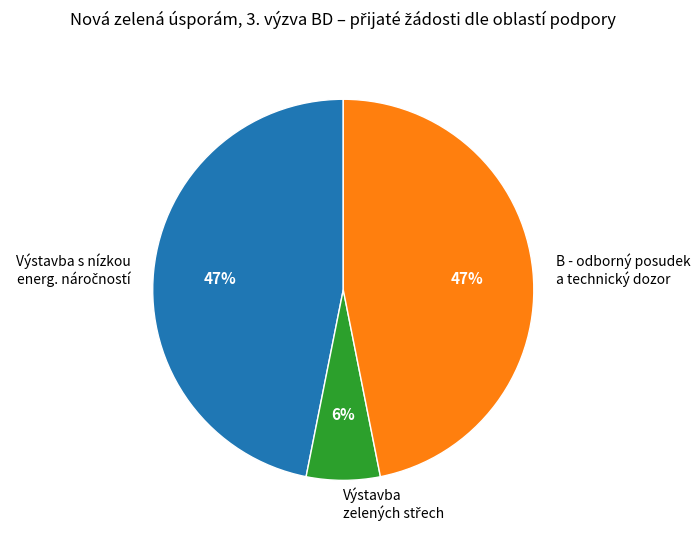

To the nearest percent, what portion does B - odborný posudek a technický dozor represent?

47%